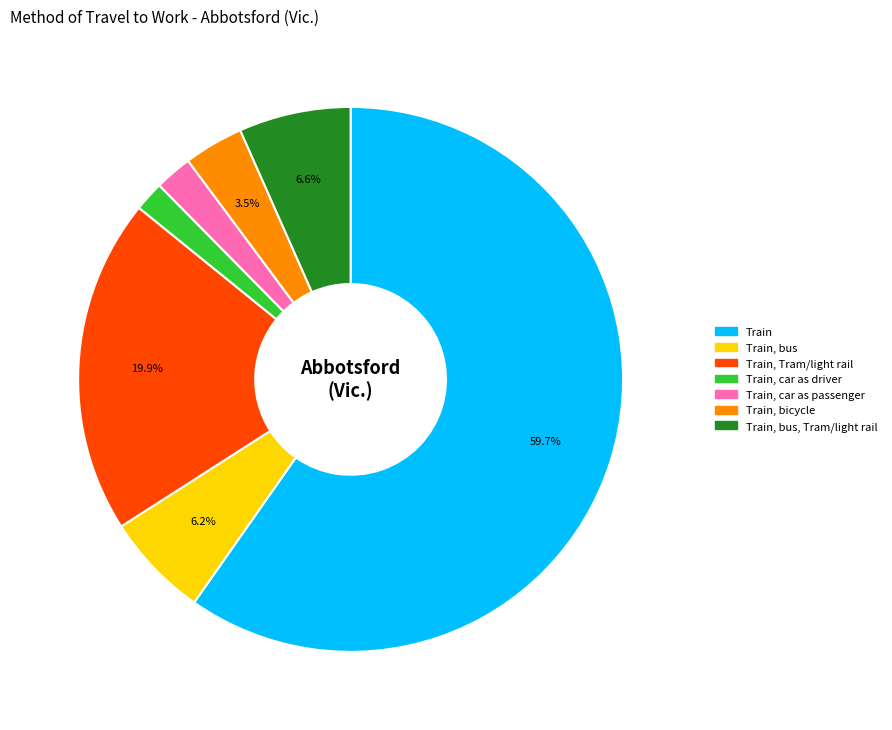

Does any single category account for the majority?

Yes